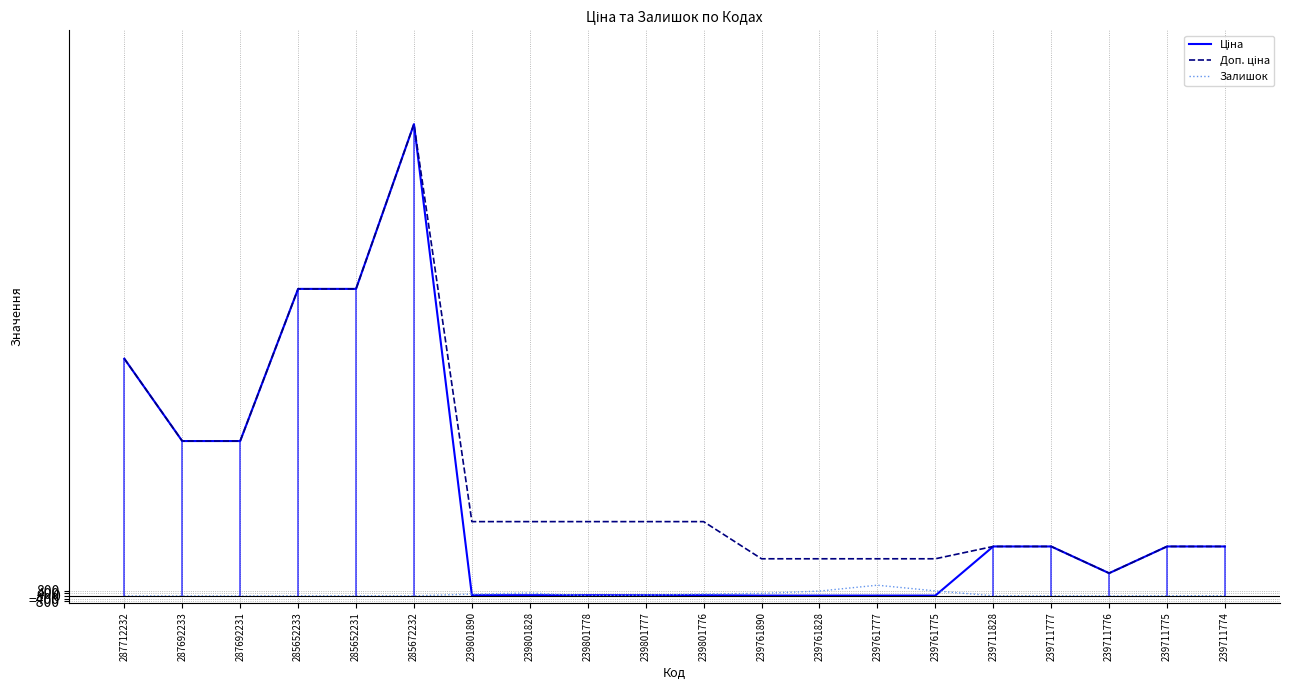

Where is the first local maximum for Доп. ціна?

285672232